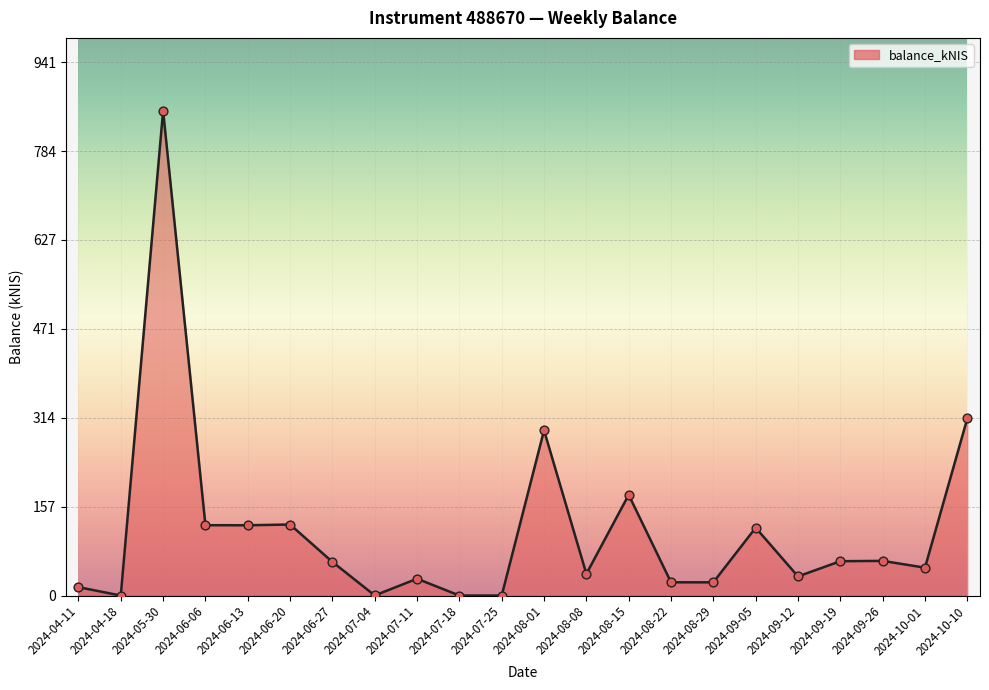

Which has a higher value, 2024-07-04 or 2024-07-11?

2024-07-11